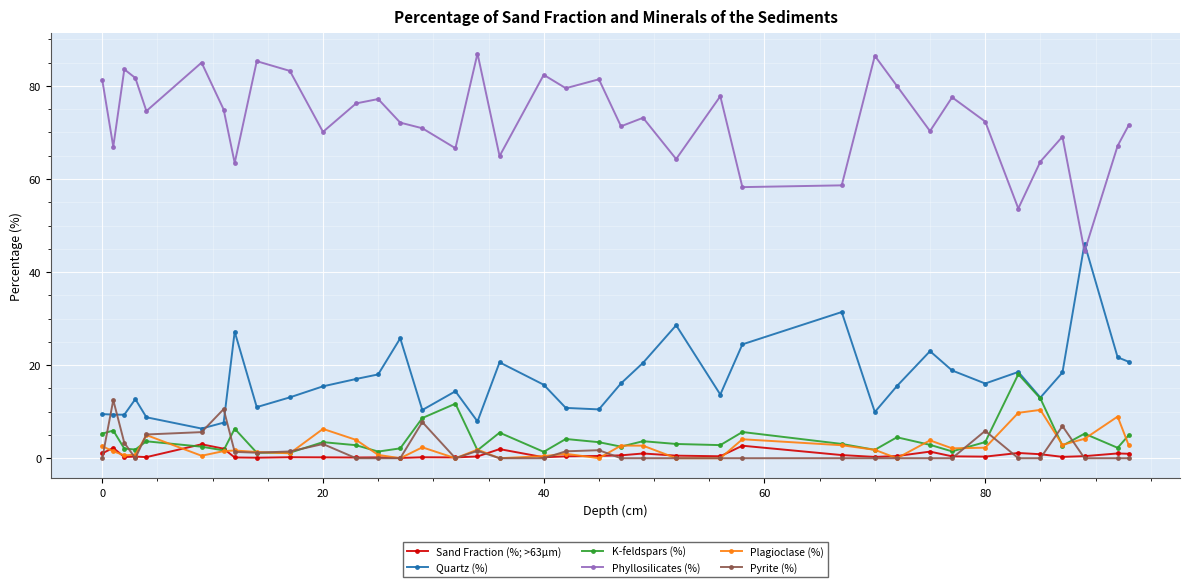

True or false: Quartz (%) has more than 1 interior local peaks.

True